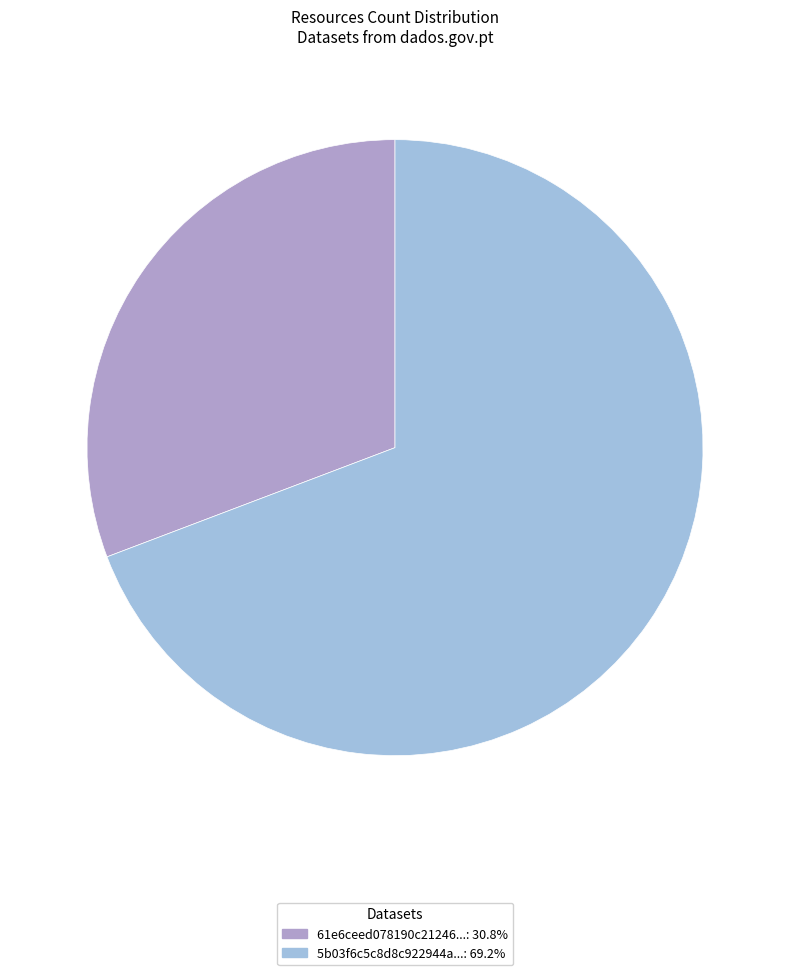

Is there any slice that represents more than half of the pie?

Yes